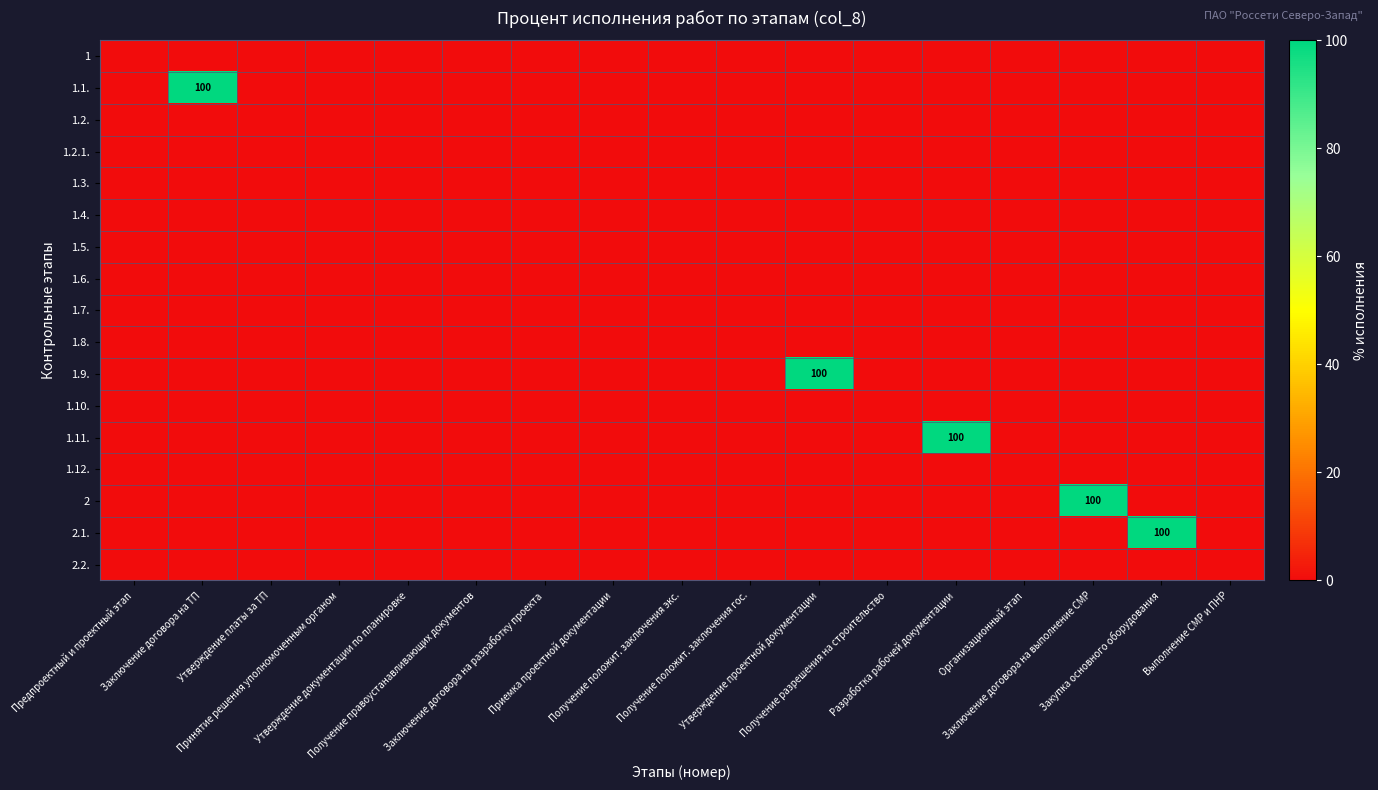

Which has a higher value, Предпроектный и проектный этап or Выполнение СМР и ПНР?

Предпроектный и проектный этап